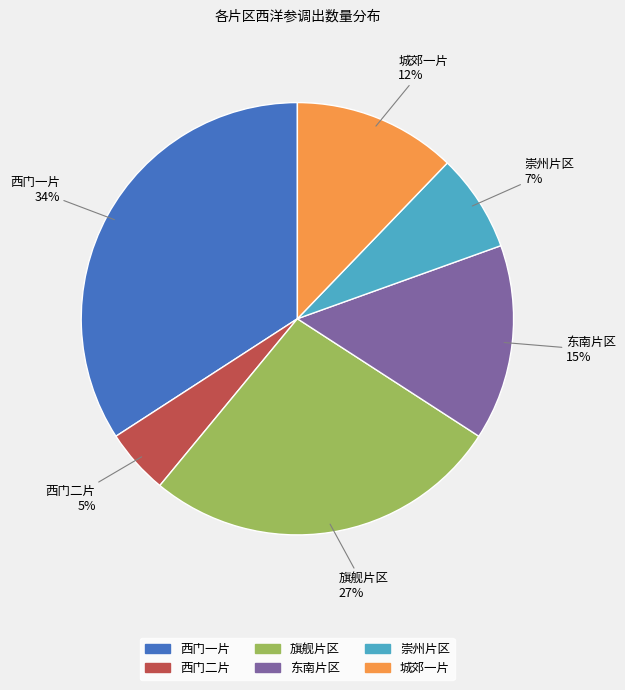

Which has a higher value, 城郊一片 or 西门一片?

西门一片